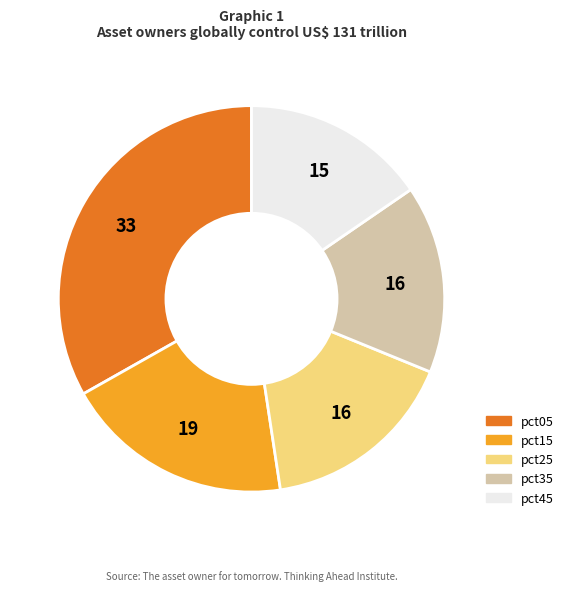

Is there any slice that represents more than half of the pie?

No